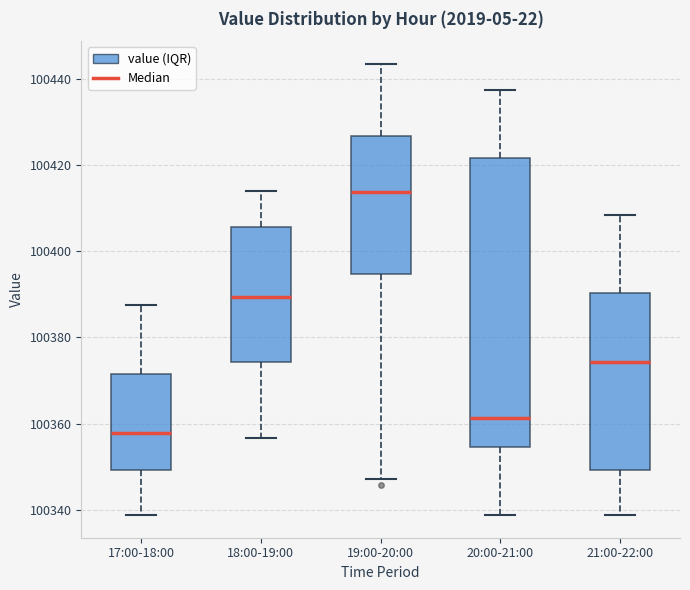

Where does the upper whisker of the box for 18:00-19:00 end on the y-axis? The values are not printed on the chart, so give them approximately, as read against the axis.

100414